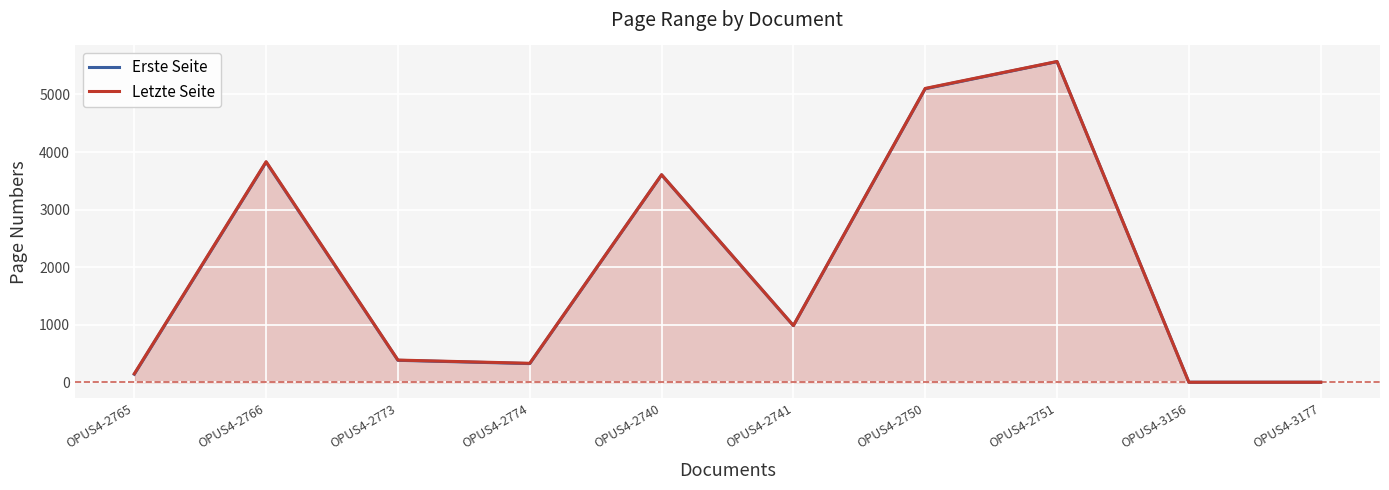

What is the total value across all series at OPUS4-2774?

653